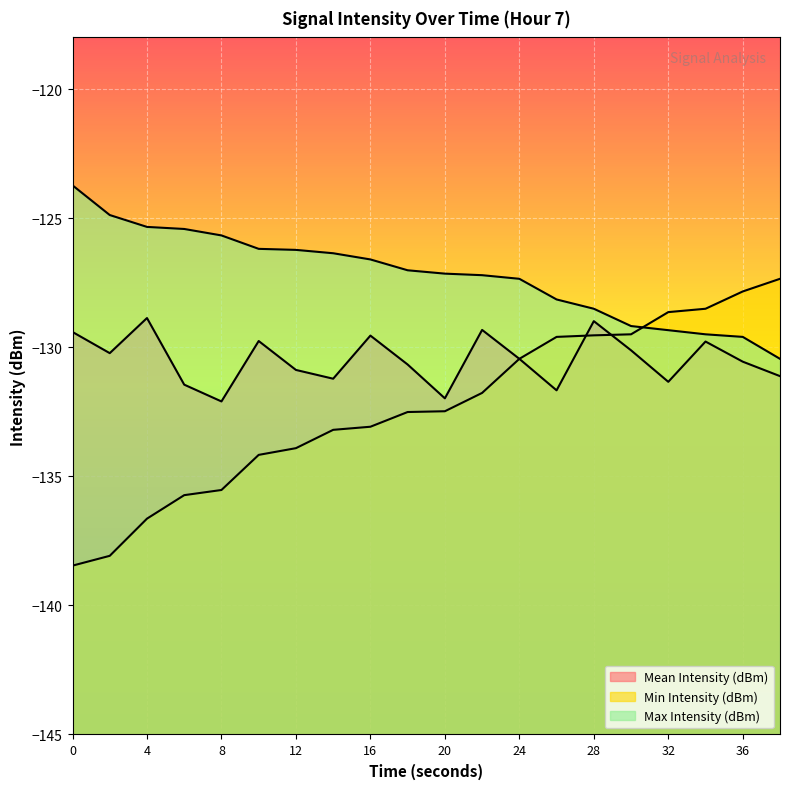

At which label does Min Intensity (dBm) first exceed -132?

22